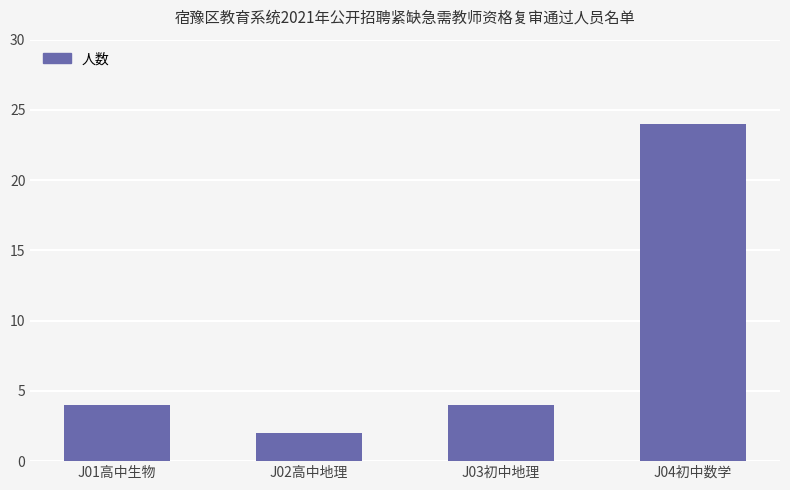

At which category does the chart reach its minimum across all series?

J02高中地理